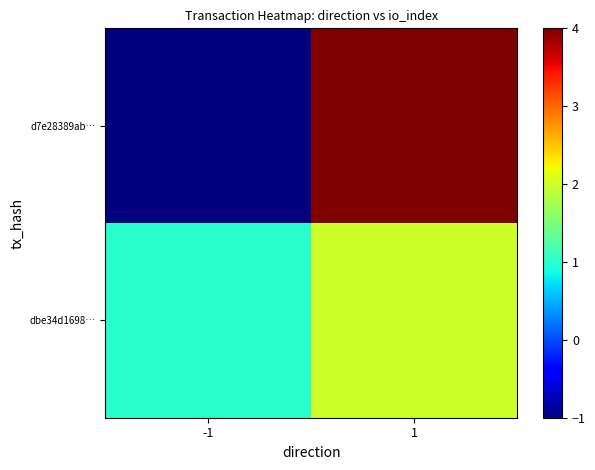

Reading left to right, what are all the values shown in this chart?

d7e28389ab…: -1=-1	1=4
dbe34d1698…: -1=1	1=2